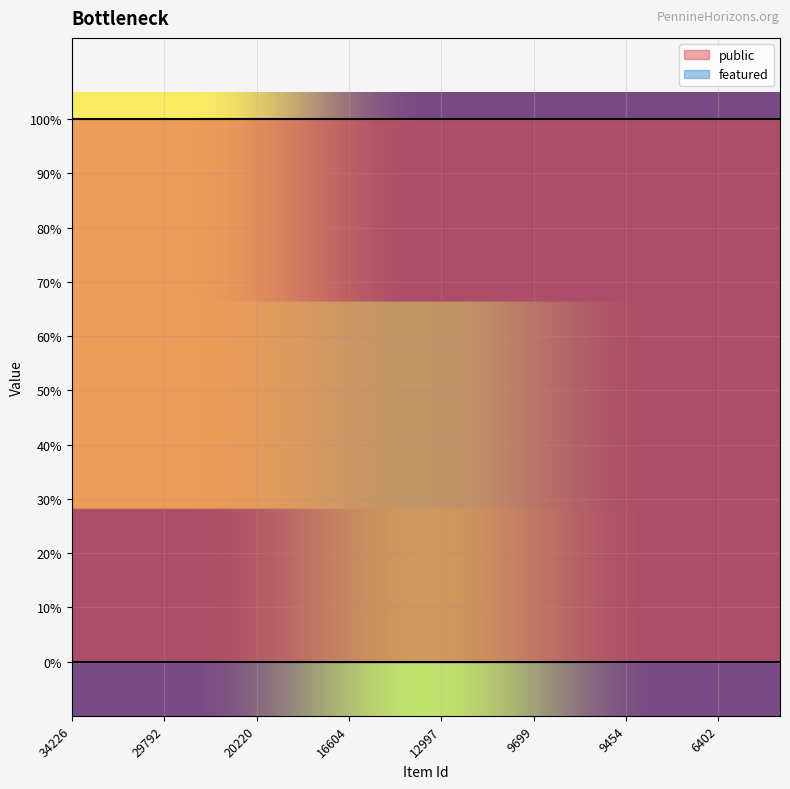

At 34226, list the series in order from smallest to largest.

featured, public